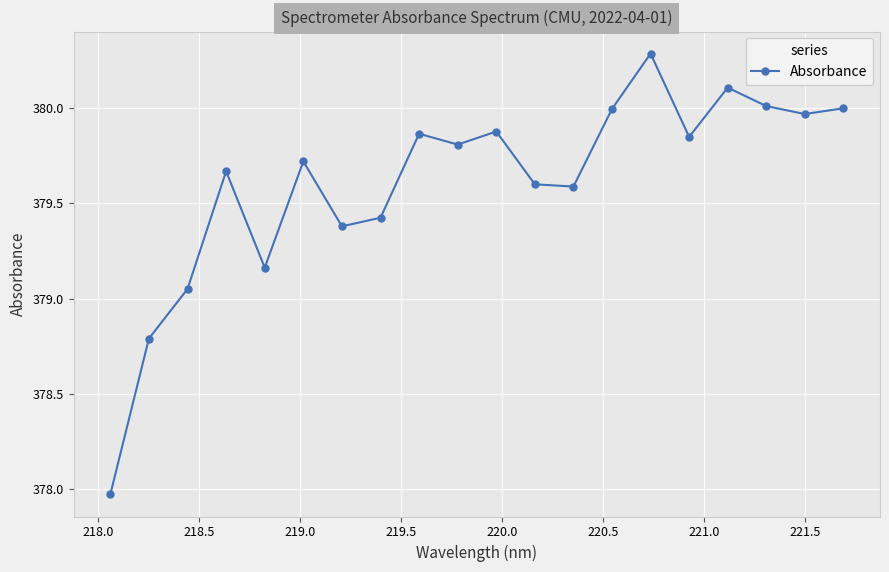

What is the difference between the maximum and minimum values?

2.3